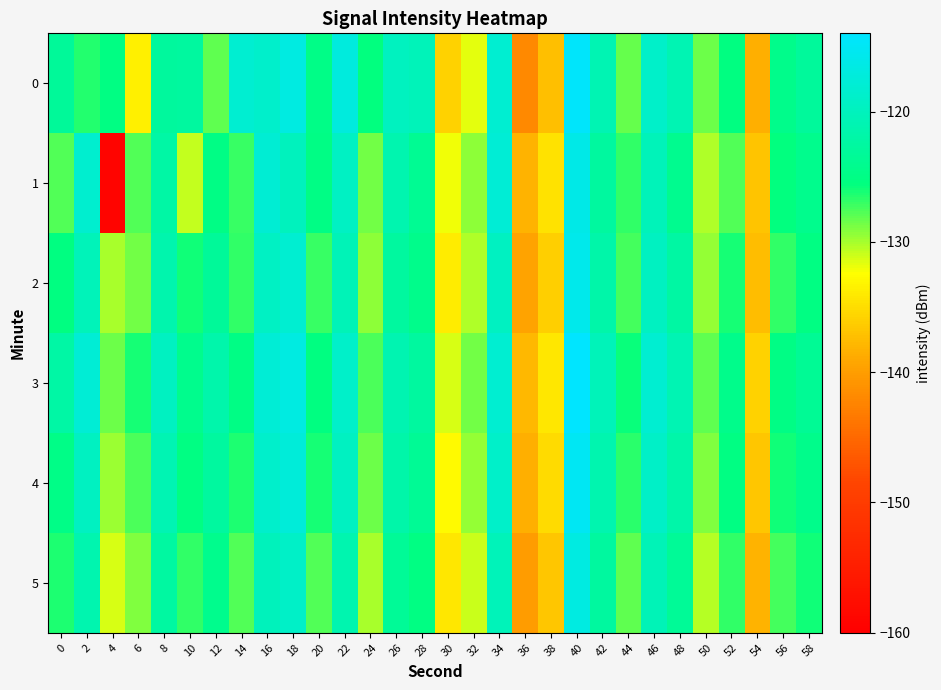

Between 8 and 44, which series saw the biggest shift?

2